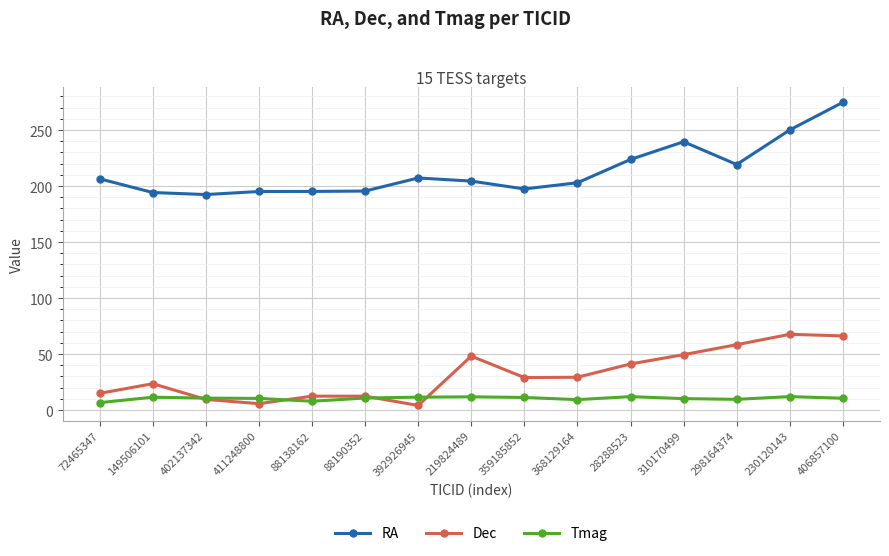

What is the difference between the Tmag values at 411248800 and 28288523?

1.6